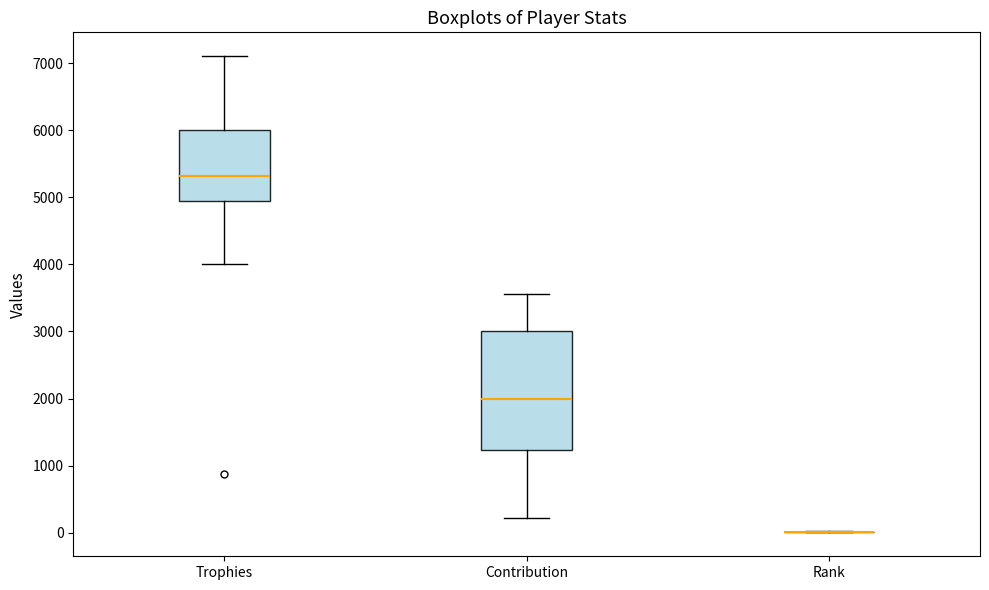

Reading left to right, read every box against the y-axis: the position of its median line, the range the box covers, and the ends of its whiskers. The values are not printed on the chart, so give them approximately, as read against the axis.

Trophies: median 5300, box 5000 to 6000, whiskers 4000 to 7100
Contribution: median 2000, box 1200 to 3000, whiskers 200 to 3600
Rank: box collapsed to a line at 0, whiskers 0 to 0